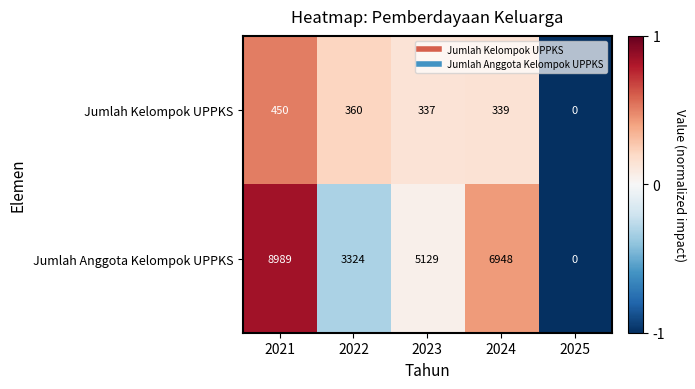

What is the total value across all series at 2022?

3684